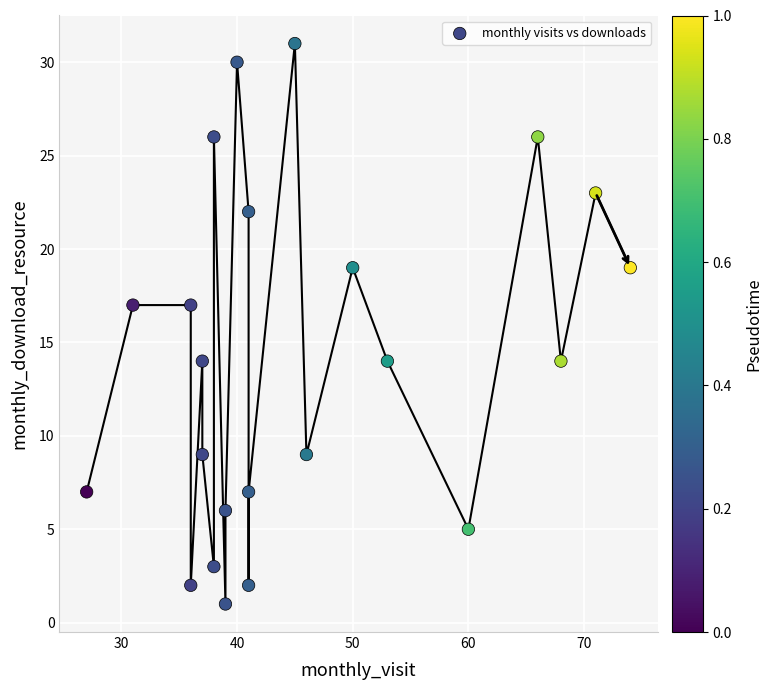

What is the range of Y values (max minus min)?

30